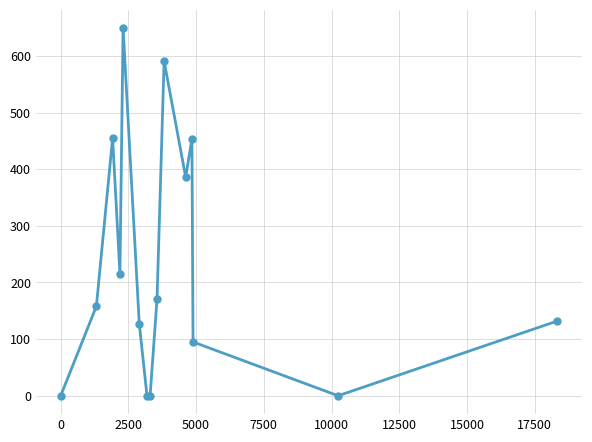

What is the value of the 9th point from the left?

171